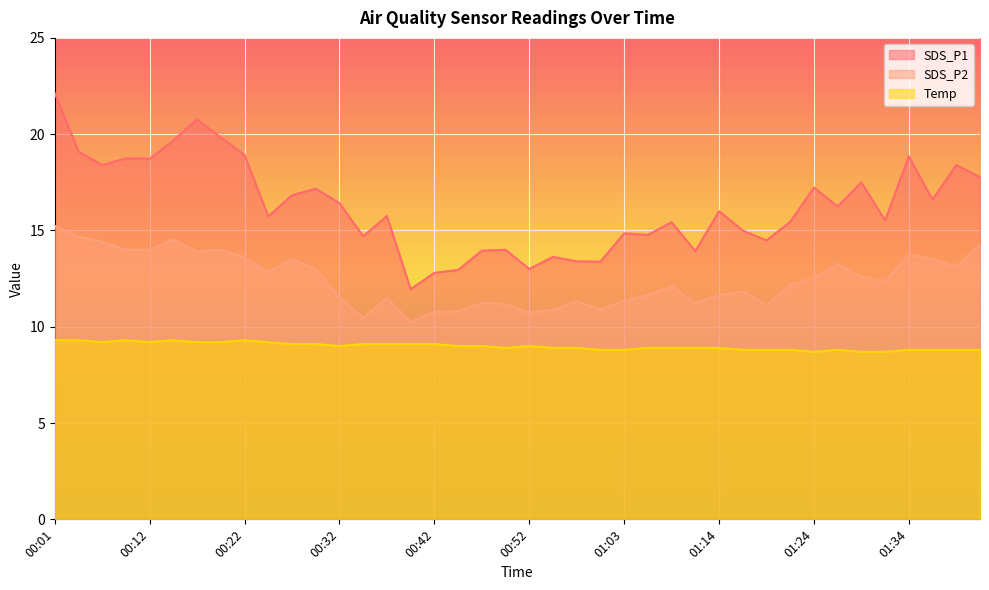

Reading right to left, what are all the values shown in this chart?

SDS_P1: 01:43=17.8	01:40=18.4	01:37=16.6	01:34=18.9	01:32=15.5	01:29=17.5	01:27=16.2	01:24=17.2	01:22=15.4	01:19=14.5	01:17=15.0	01:14=16.0	01:11=13.9	01:08=15.4	01:05=14.8	01:03=14.8	01:00=13.4	00:57=13.4	00:55=13.6	00:52=13.0	00:50=14.0	00:47=13.9	00:44=12.9	00:42=12.8	00:40=11.9	00:37=15.8	00:34=14.7	00:32=16.4	00:29=17.2	00:27=16.8	00:25=15.7	00:22=18.9	00:20=19.8	00:17=20.8	00:14=19.7	00:12=18.7	00:09=18.8	00:07=18.4	00:04=19.1	00:01=22.1
SDS_P2: 01:43=14.3	01:40=13.1	01:37=13.5	01:34=13.8	01:32=12.3	01:29=12.6	01:27=13.2	01:24=12.5	01:22=12.2	01:19=11.1	01:17=11.8	01:14=11.7	01:11=11.2	01:08=12.1	01:05=11.7	01:03=11.3	01:00=10.9	00:57=11.3	00:55=10.9	00:52=10.7	00:50=11.2	00:47=11.2	00:44=10.8	00:42=10.8	00:40=10.2	00:37=11.5	00:34=10.4	00:32=11.5	00:29=13.0	00:27=13.5	00:25=12.8	00:22=13.6	00:20=14.0	00:17=13.9	00:14=14.5	00:12=14.0	00:09=14.0	00:07=14.4	00:04=14.7	00:01=15.2
Temp: 01:43=8.8	01:40=8.8	01:37=8.8	01:34=8.8	01:32=8.7	01:29=8.7	01:27=8.8	01:24=8.7	01:22=8.8	01:19=8.8	01:17=8.8	01:14=8.9	01:11=8.9	01:08=8.9	01:05=8.9	01:03=8.8	01:00=8.8	00:57=8.9	00:55=8.9	00:52=9.0	00:50=8.9	00:47=9.0	00:44=9.0	00:42=9.1	00:40=9.1	00:37=9.1	00:34=9.1	00:32=9.0	00:29=9.1	00:27=9.1	00:25=9.2	00:22=9.3	00:20=9.2	00:17=9.2	00:14=9.3	00:12=9.2	00:09=9.3	00:07=9.2	00:04=9.3	00:01=9.3